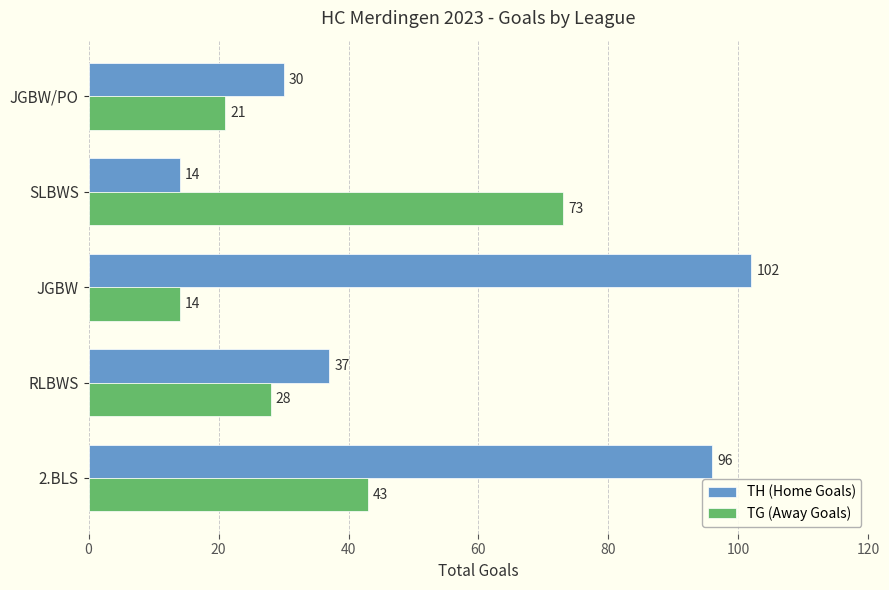

The value of TH (Home Goals) at JGBW/PO is 48. True or false?

False